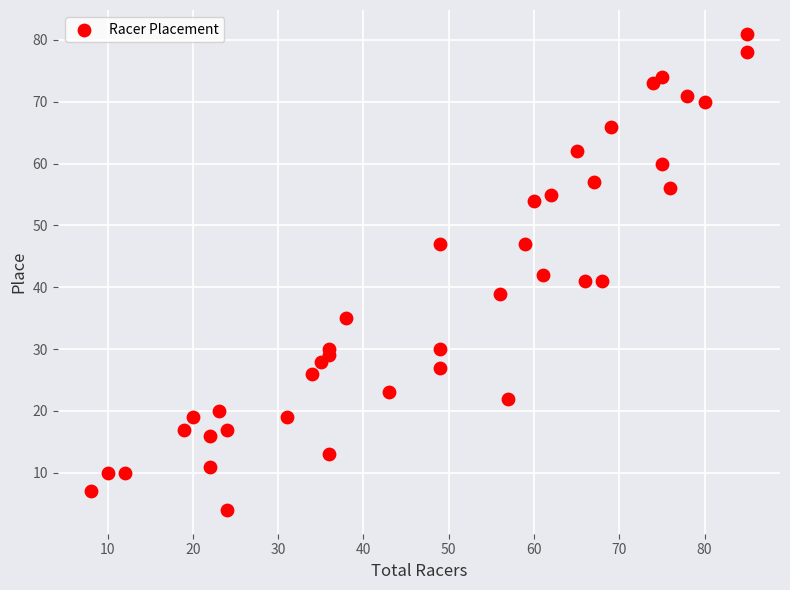

What is the range of X values (max minus min)?

77